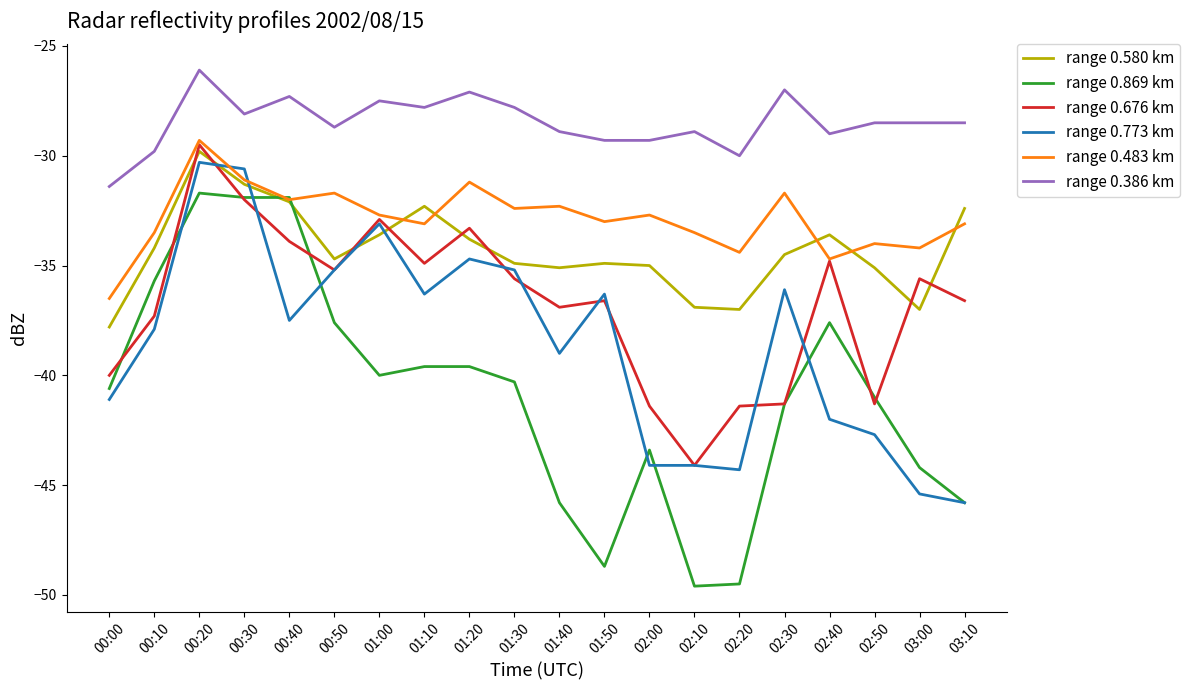

The value of range 0.386 km at 01:40 is -48.4. True or false?

False